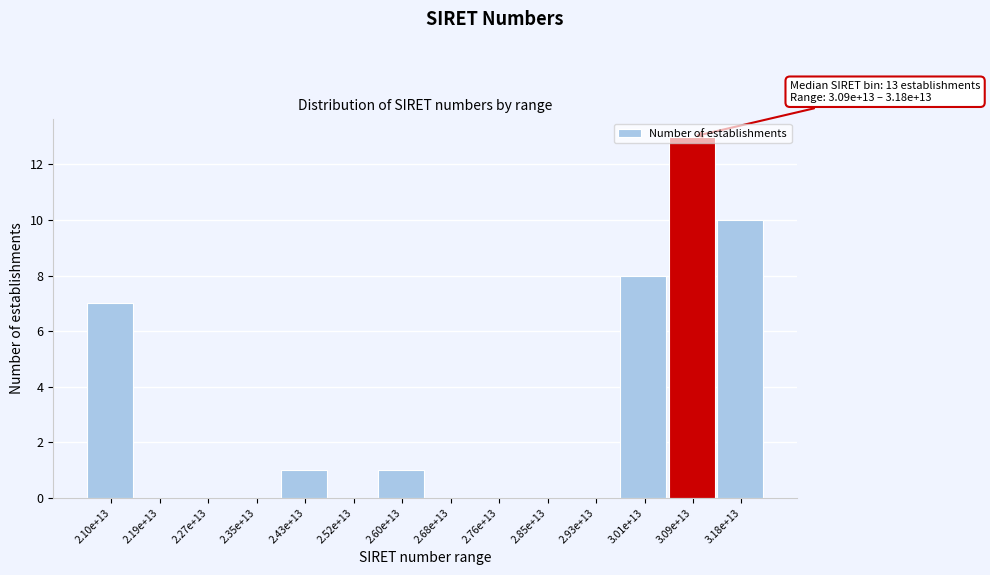

Where is the data nearest to the value 6?

2.10e+13